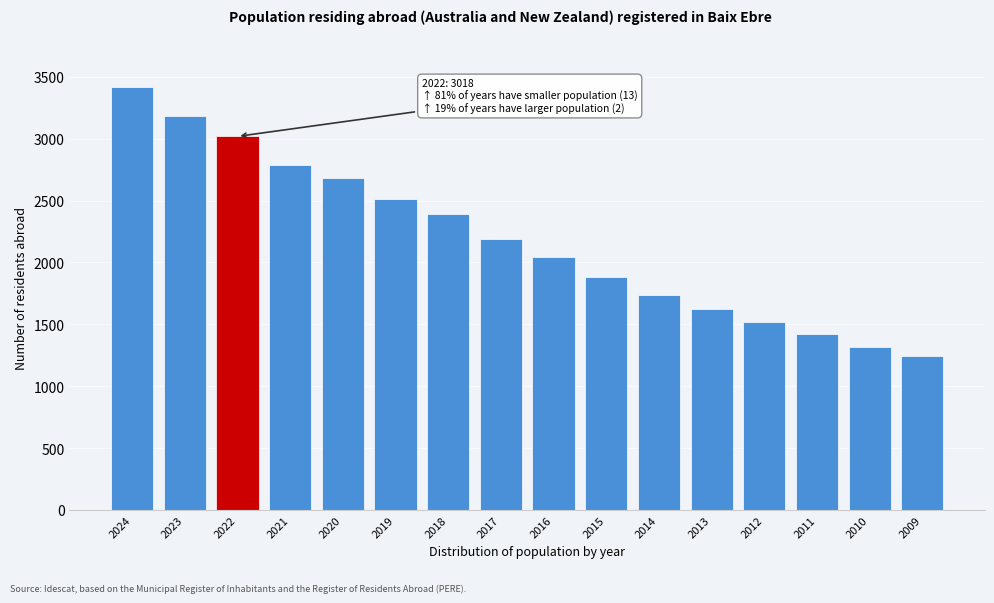

Reading left to right, list all the values displayed in this chart.

2024=3419	2023=3183	2022=3018	2021=2786	2020=2678	2019=2513	2018=2394	2017=2187	2016=2042	2015=1885	2014=1740	2013=1622	2012=1520	2011=1423	2010=1320	2009=1246